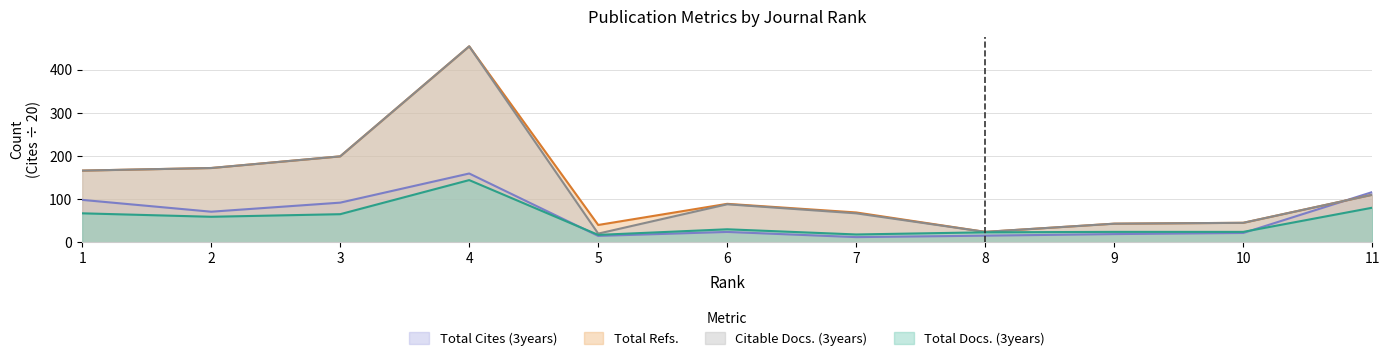

Reading right to left, what are all the values shown in this chart?

Total Docs. (3years): 11=80.0	10=24.0	9=24.0	8=23.0	7=18.0	6=30.0	5=17.0	4=144.0	3=65.0	2=59.0	1=67.0
Total Refs.: 11=110.0	10=45.0	9=43.0	8=24.0	7=69.0	6=89.0	5=40.0	4=454.0	3=199.0	2=172.0	1=166.0
Total Cites (3years): 11=116.2	10=21.5	9=18.9	8=15.2	7=11.9	6=23.9	5=14.7	4=159.3	3=91.8	2=70.8	1=98.2
Citable Docs. (3years): 11=110.0	10=45.0	9=43.0	8=24.0	7=67.0	6=88.0	5=20.0	4=454.0	3=199.0	2=172.0	1=166.0